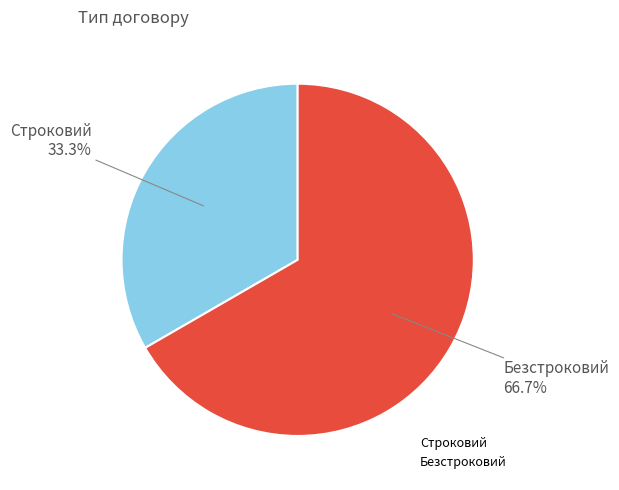

To the nearest percent, what is the difference between the largest and smallest slice percentages?

33%